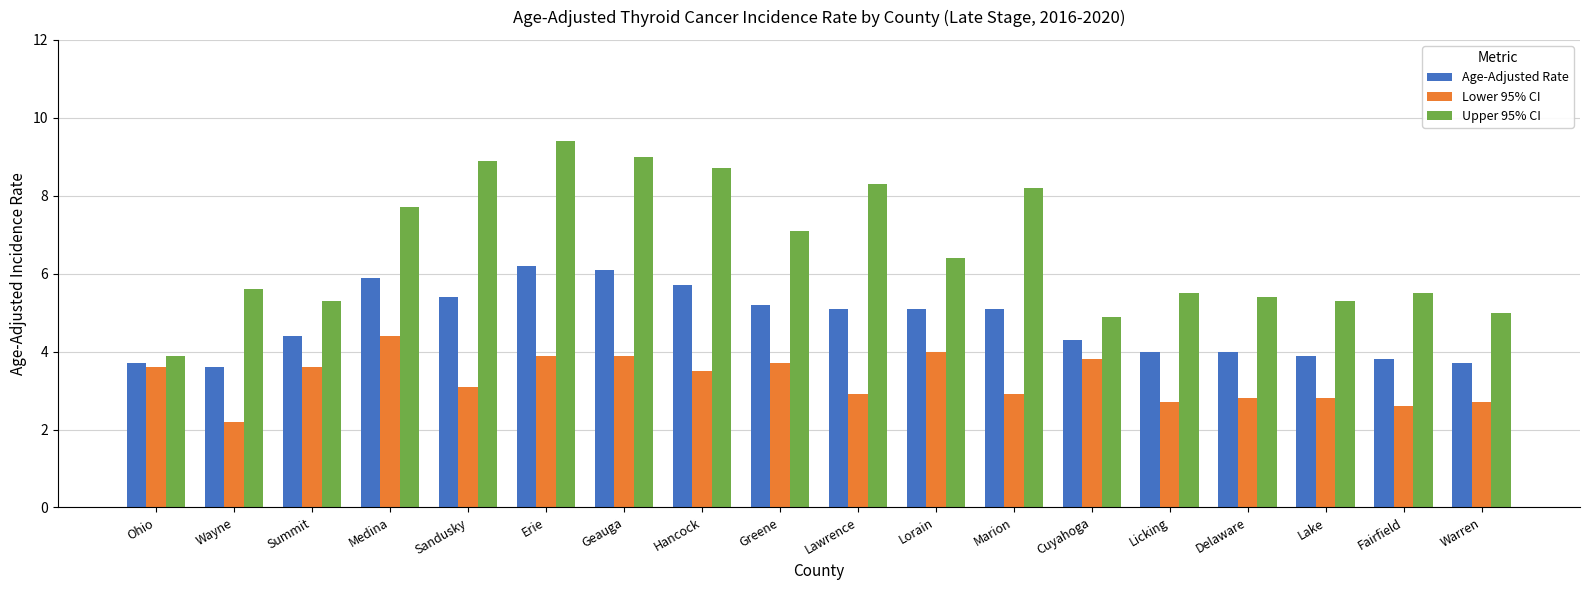

Which category has the lowest value in the Lower 95% CI series?

Wayne